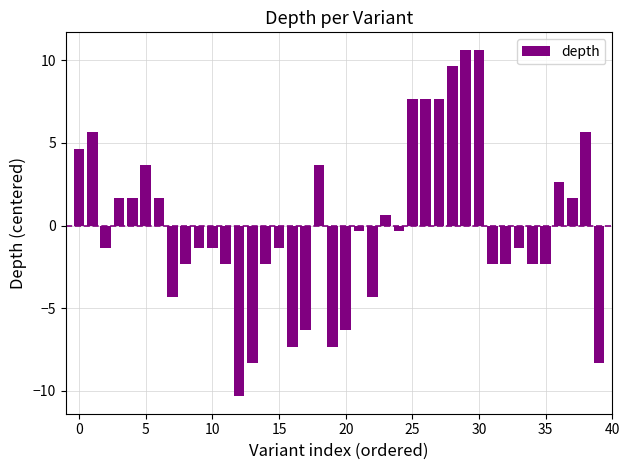

How many bars are there in total?

40